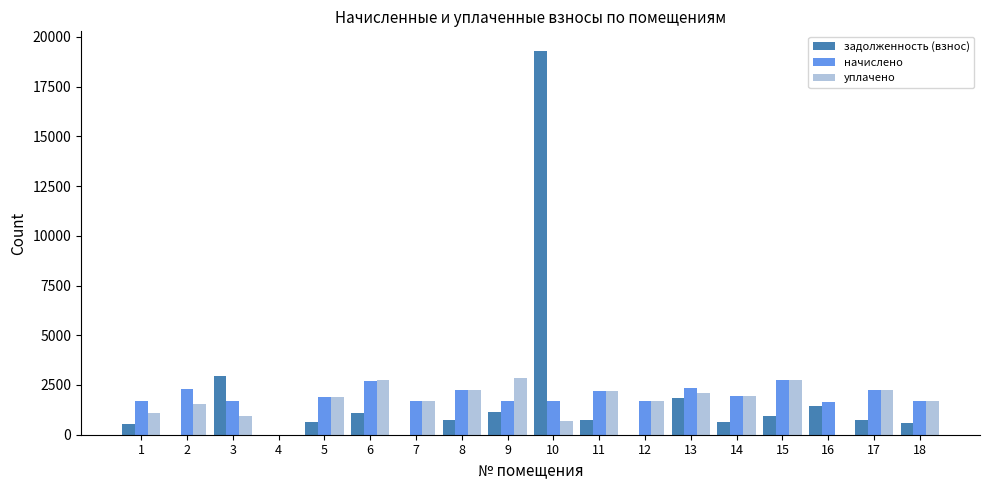

What is the maximum value for задолженность (взнос)?

19309.4